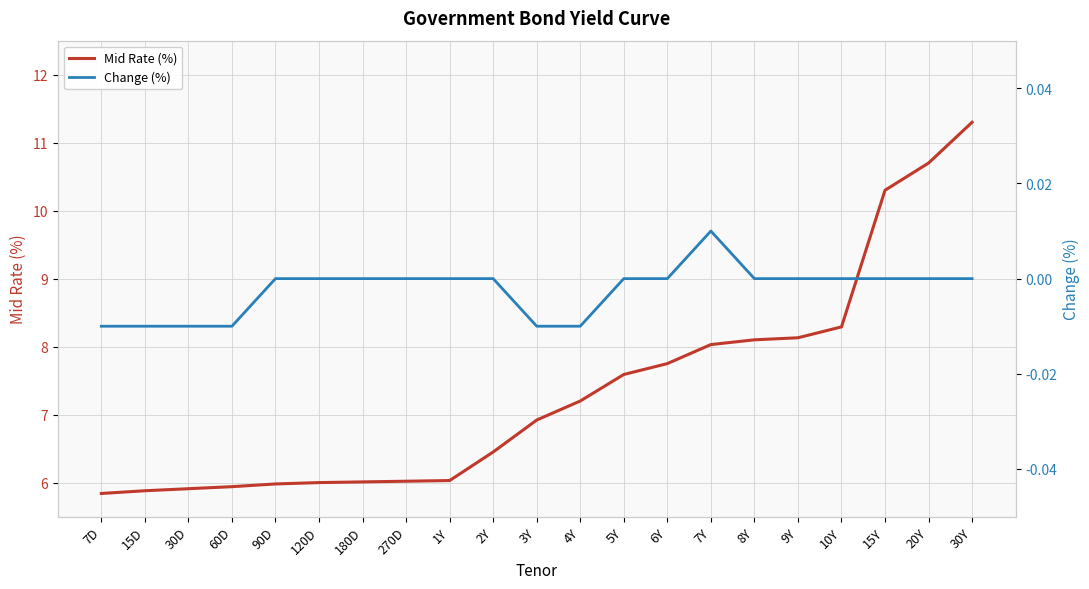

True or false: Change (%) and Mid Rate (%) cross at least once.

False